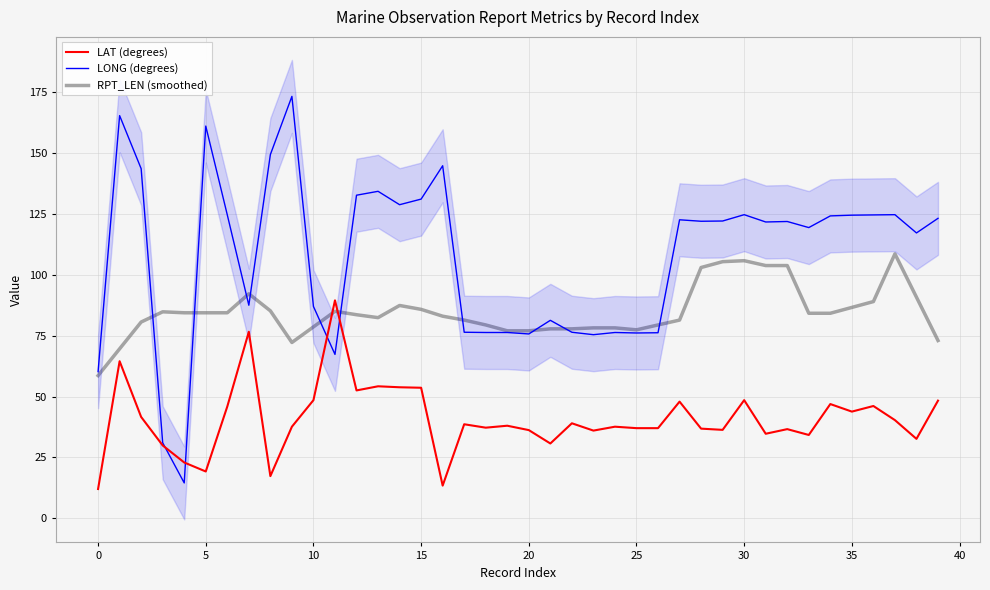

What is the total value across all series at 13?

270.9